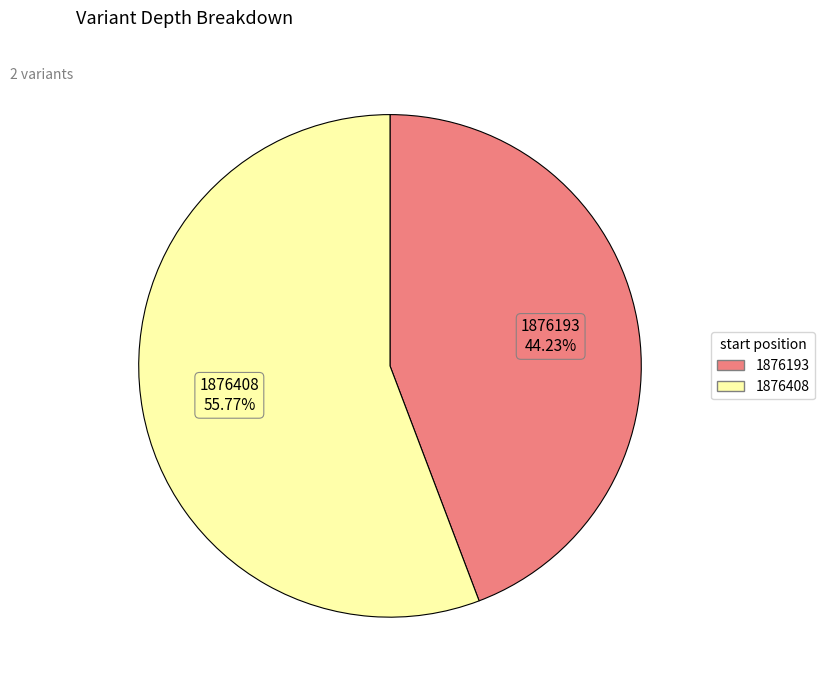

How many slices are in this pie chart?

2